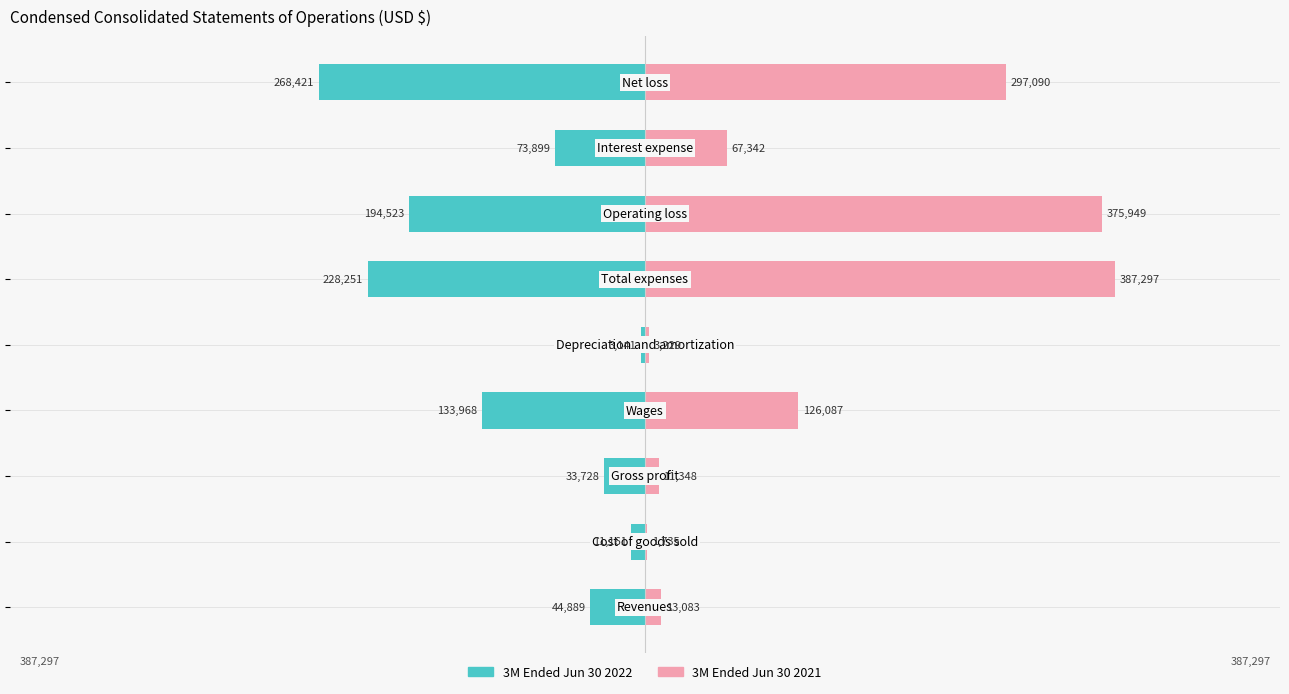

Rank the series at 8 from highest to lowest value.

3M Ended Jun 30 2021, 3M Ended Jun 30 2022